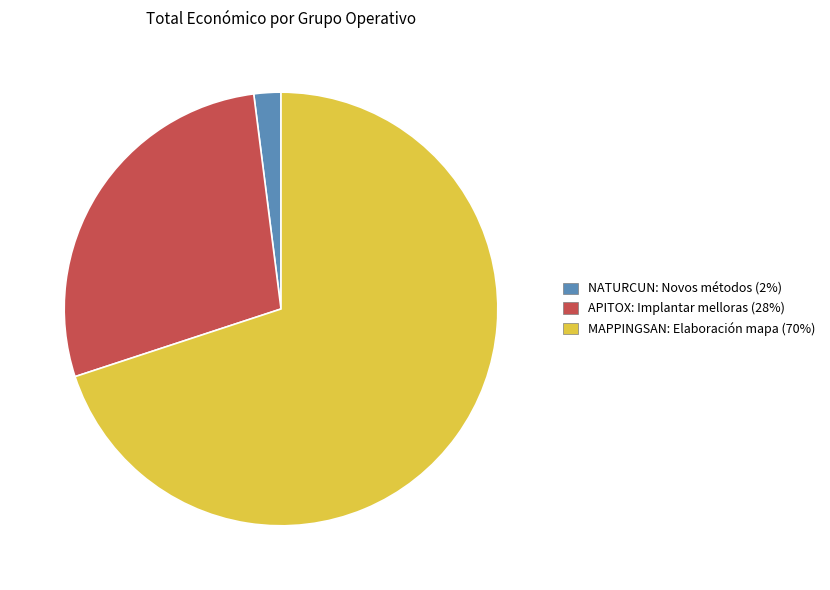

What is the ratio of the value at MAPPINGSAN: Elaboración mapa to the value at NATURCUN: Novos métodos?

34.8